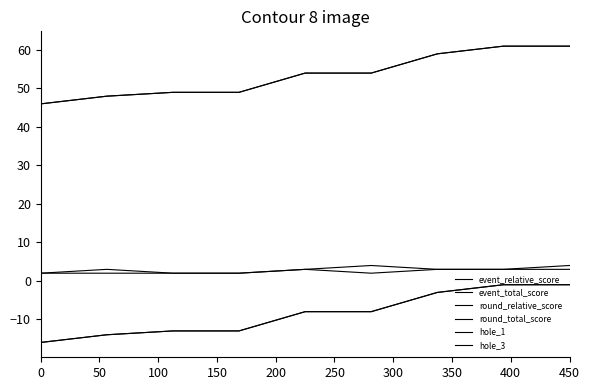

Does the chart display data point markers on the line(s)?

No